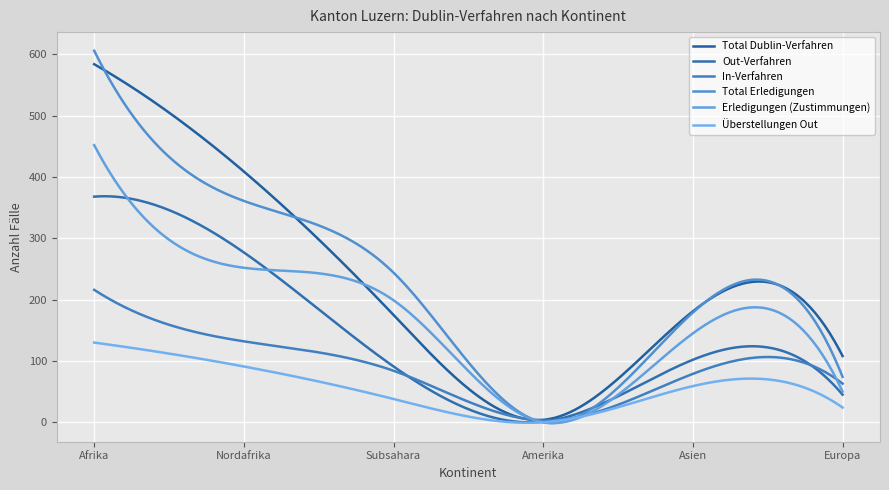

What is the value of the Überstellungen Out point at the 6th from the left?

24